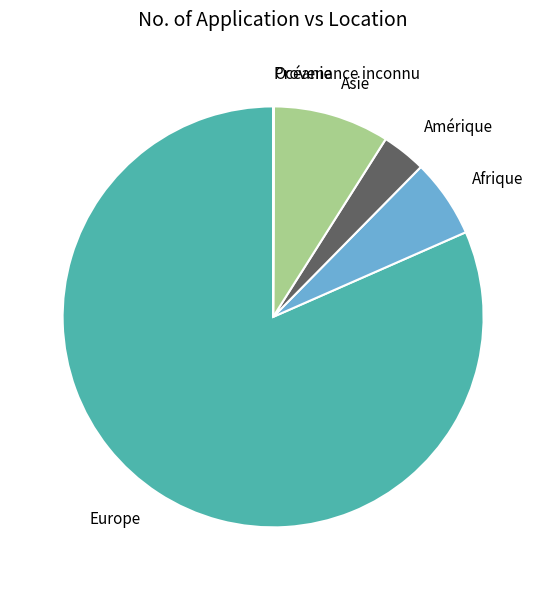

Is Europe the majority of the pie?

Yes